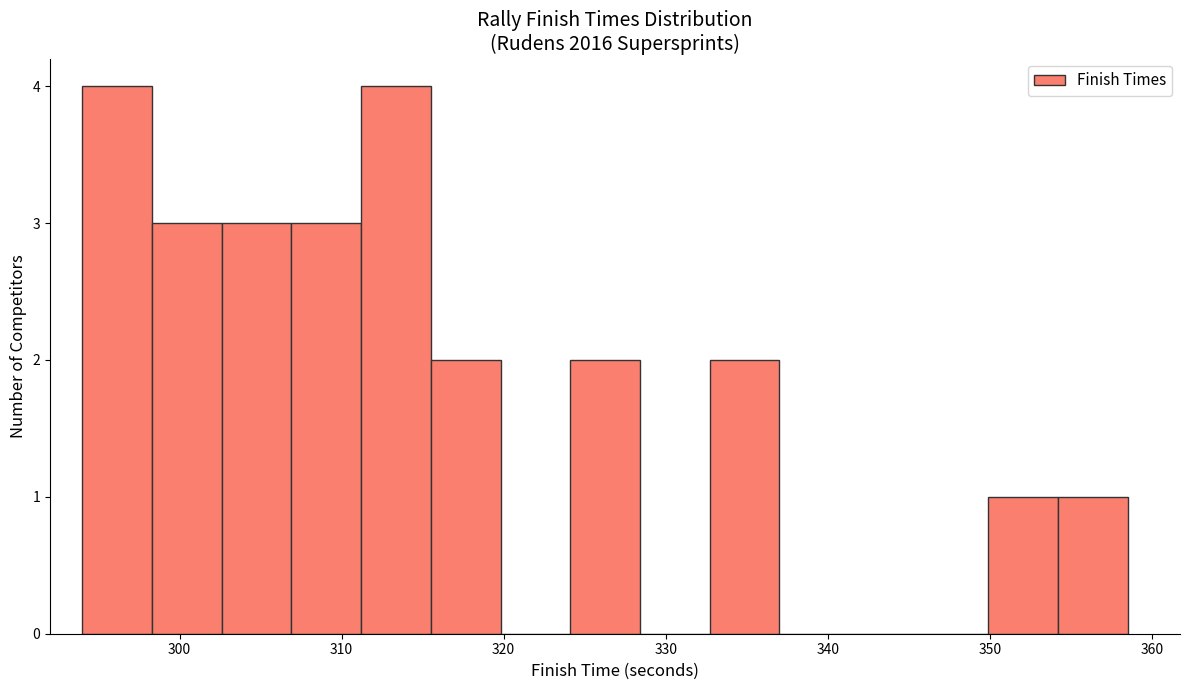

Reading left to right, list every bar in this chart as the range it spans on the x-axis followed by its height. Neither the bar edges nor the heights are printed on the chart, so give them approximately, as read against the axes.

294 to 298: 4
298 to 303: 3
303 to 307: 3
307 to 311: 3
311 to 316: 4
316 to 320: 2
320 to 324: 0
324 to 328: 2
328 to 333: 0
333 to 337: 2
337 to 341: 0
341 to 346: 0
346 to 350: 0
350 to 354: 1
354 to 359: 1